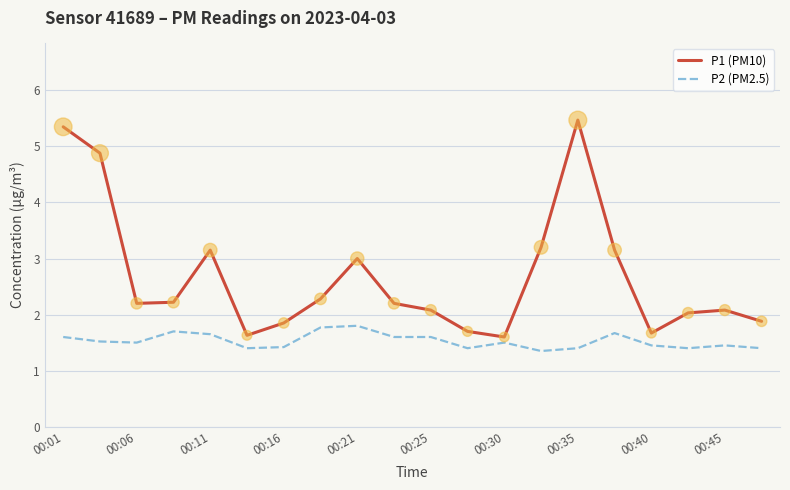

Which series has the largest total across all categories?

P1 (PM10)